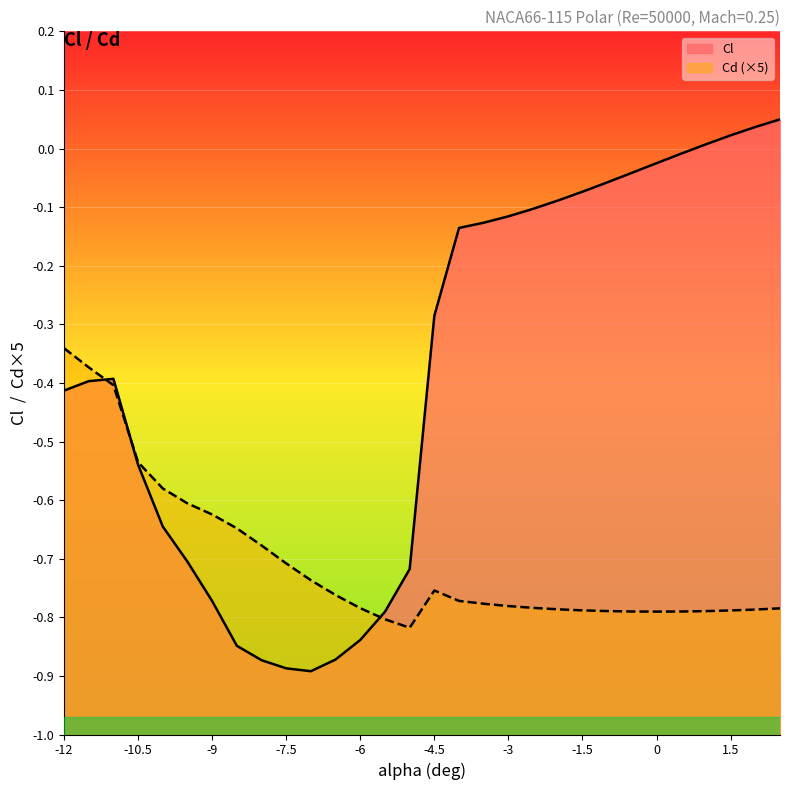

Which series has the largest range (max minus min)?

Cl